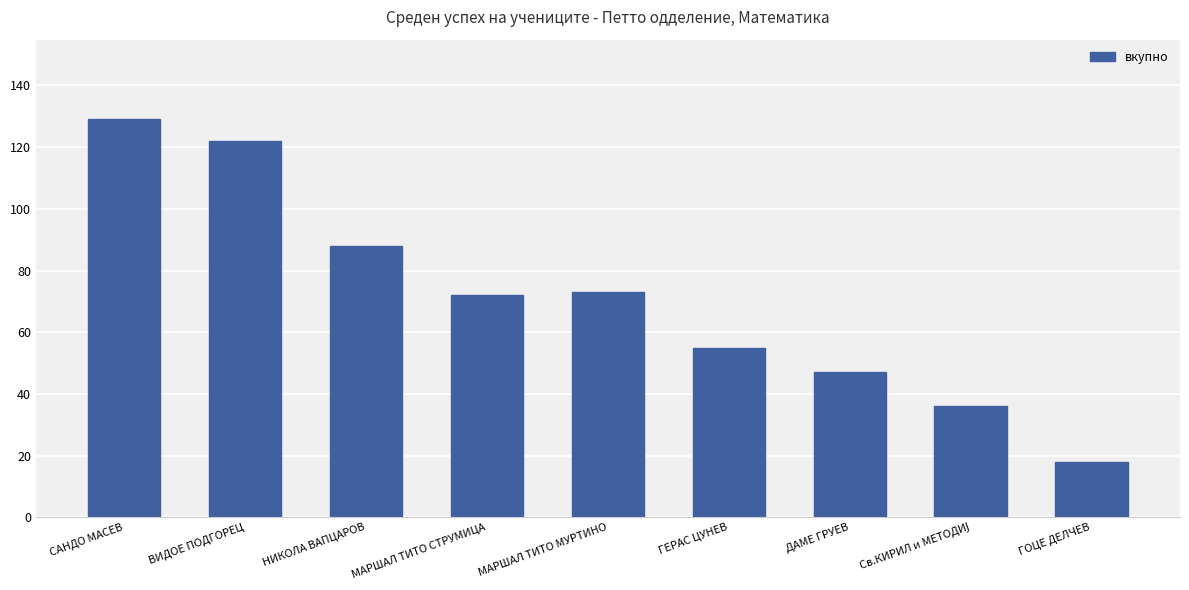

Which has a higher value, ГОЦЕ ДЕЛЧЕВ or НИКОЛА ВАПЦАРОВ?

НИКОЛА ВАПЦАРОВ